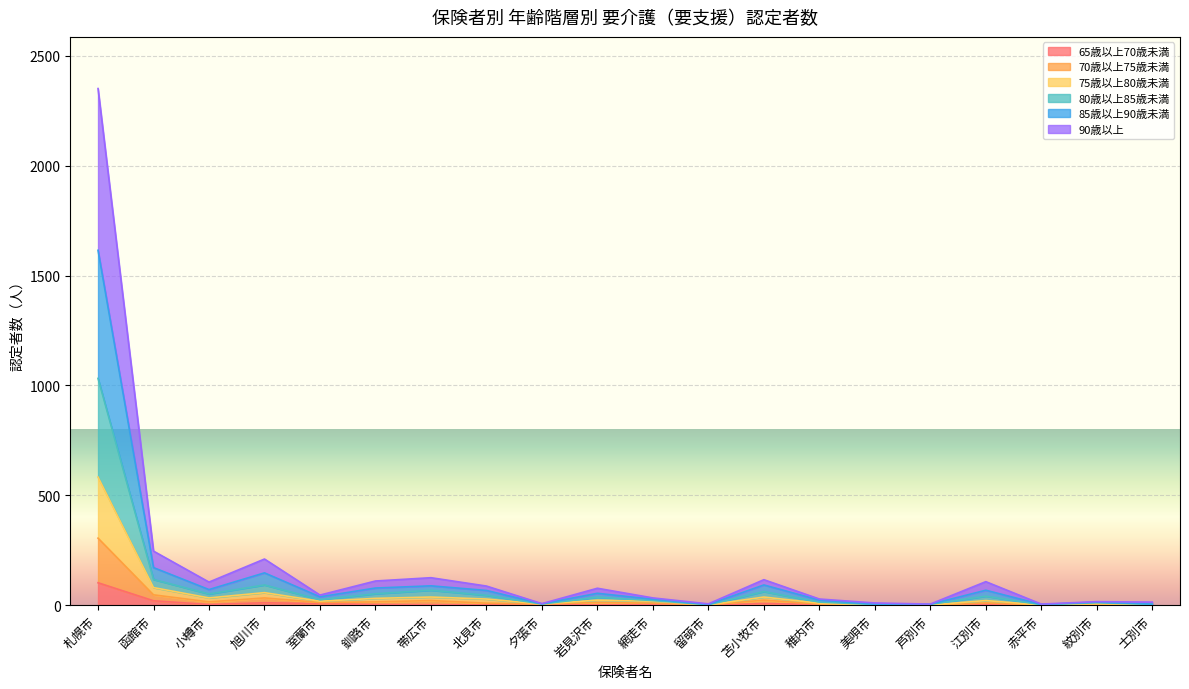

At which category is the sum across all series the highest?

札幌市